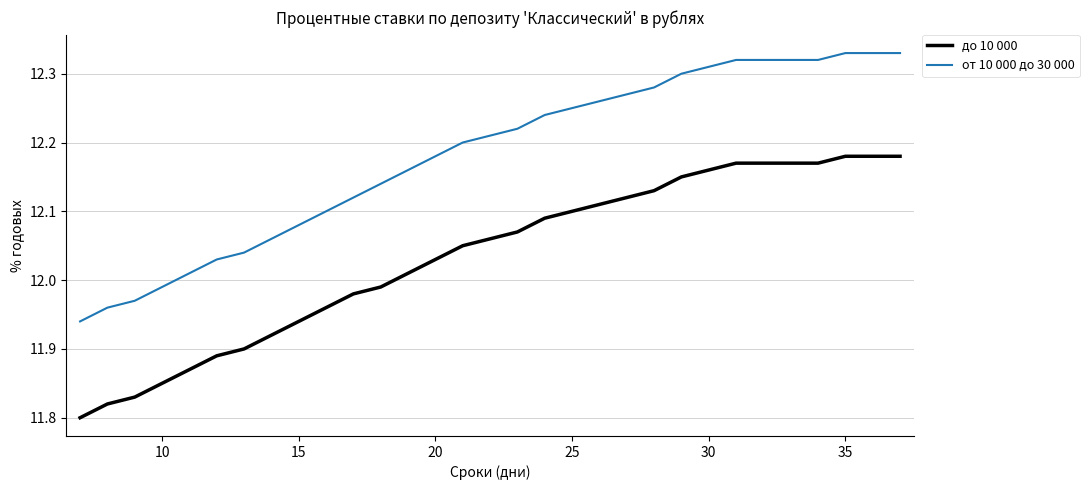

Which series has the largest total across all categories?

от 10 000 до 30 000